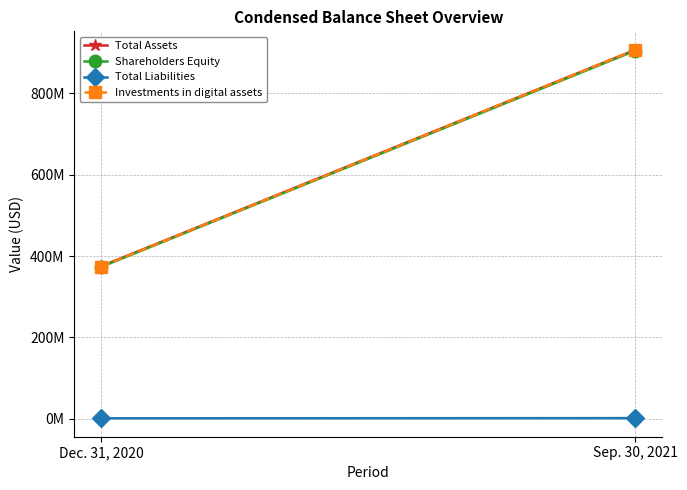

Reading left to right, extract all data points from this chart.

Total Assets: 374762791	906586435
Shareholders Equity: 373240438	904617756
Total Liabilities: 1522353	1968679
Investments in digital assets: 374017545	906503532